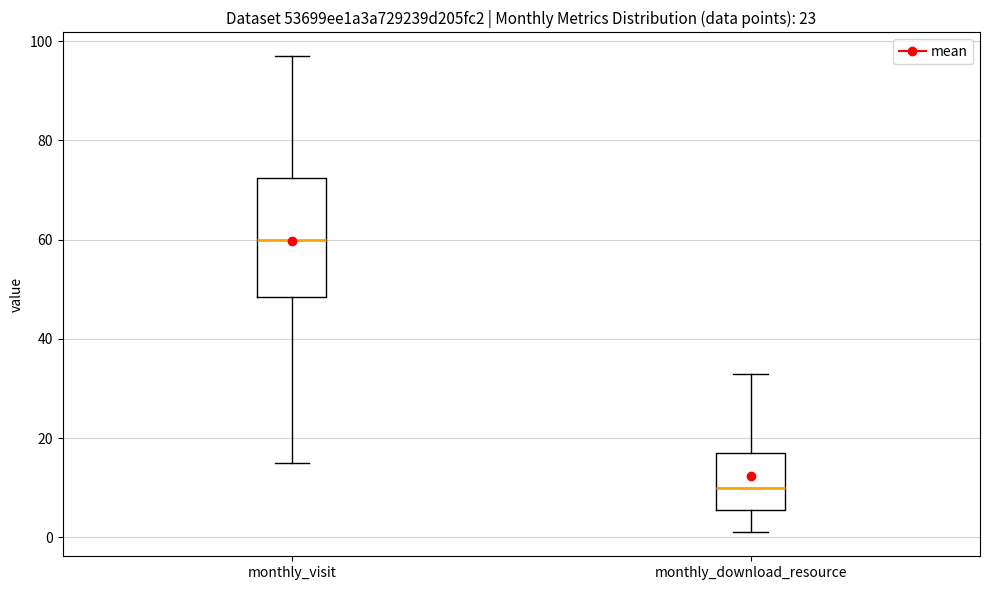

Which box is the tallest, from its lower edge to its upper edge?

monthly_visit